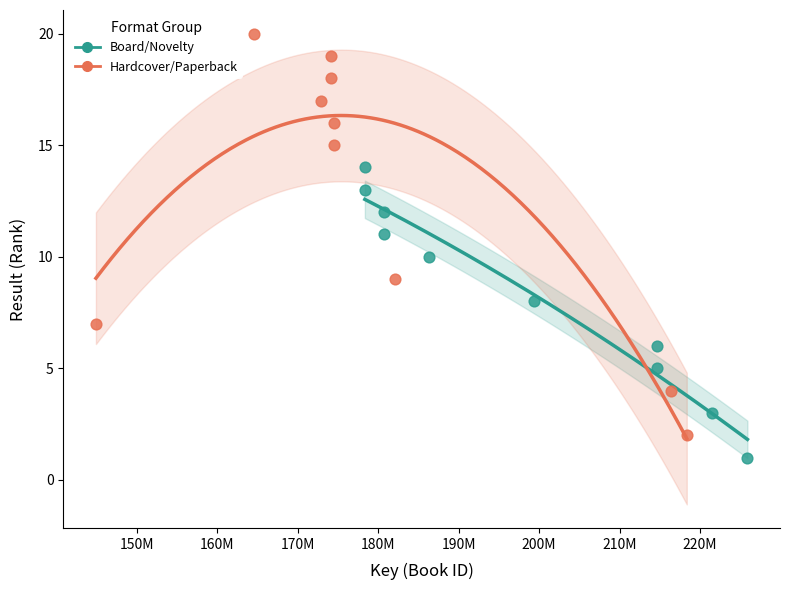

Which series reaches the maximum Y coordinate?

Hardcover/Paperback